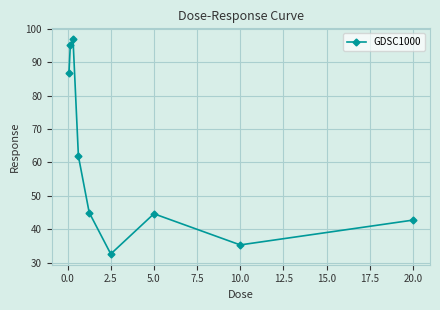

What is the value of the 6th point from the left?

32.6